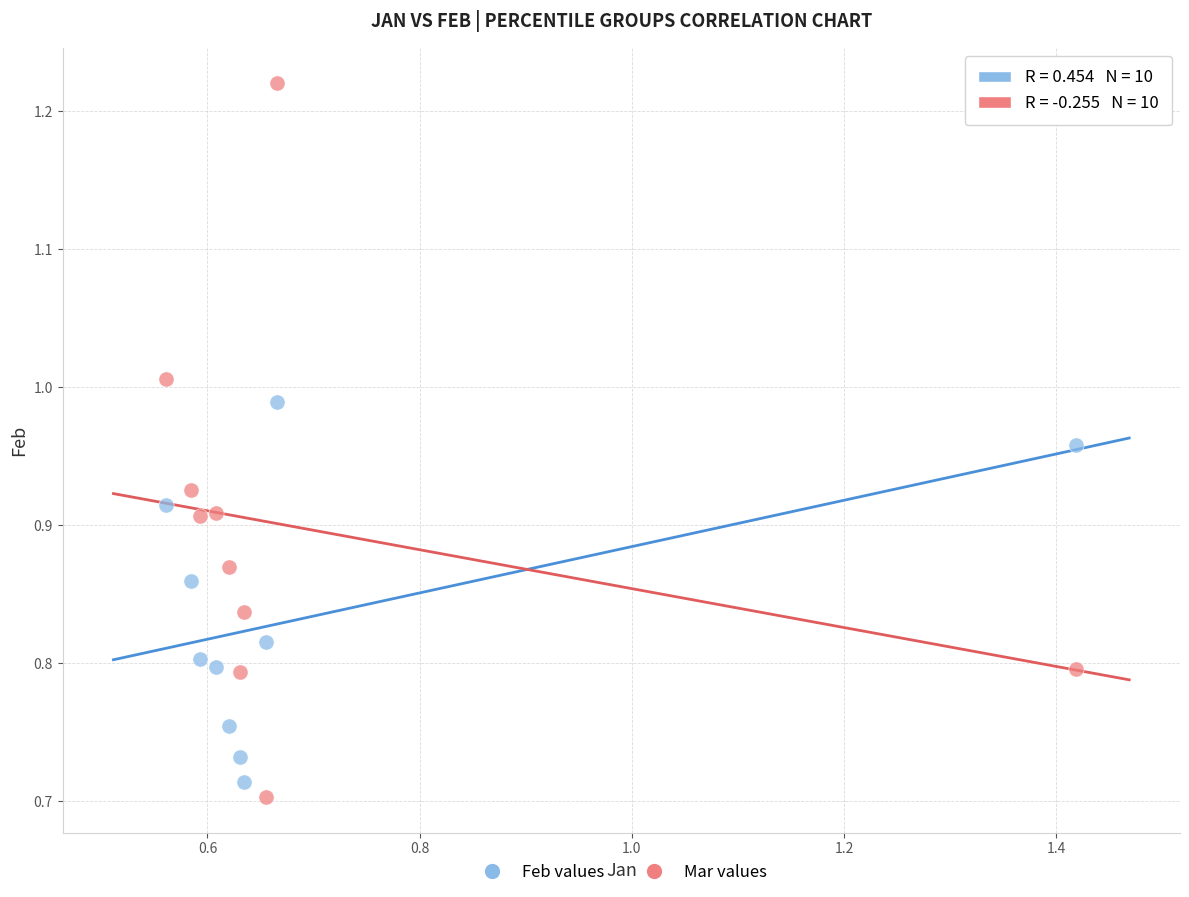

Which series has the widest spread of Y values?

Mar values